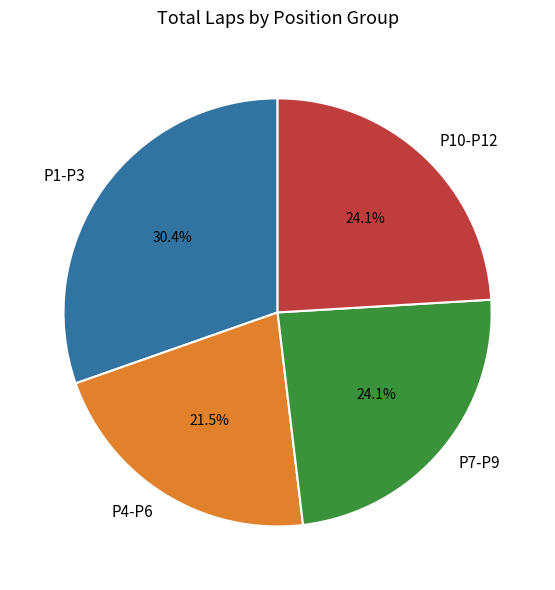

How much of the chart is everything except P7-P9?

75.9%